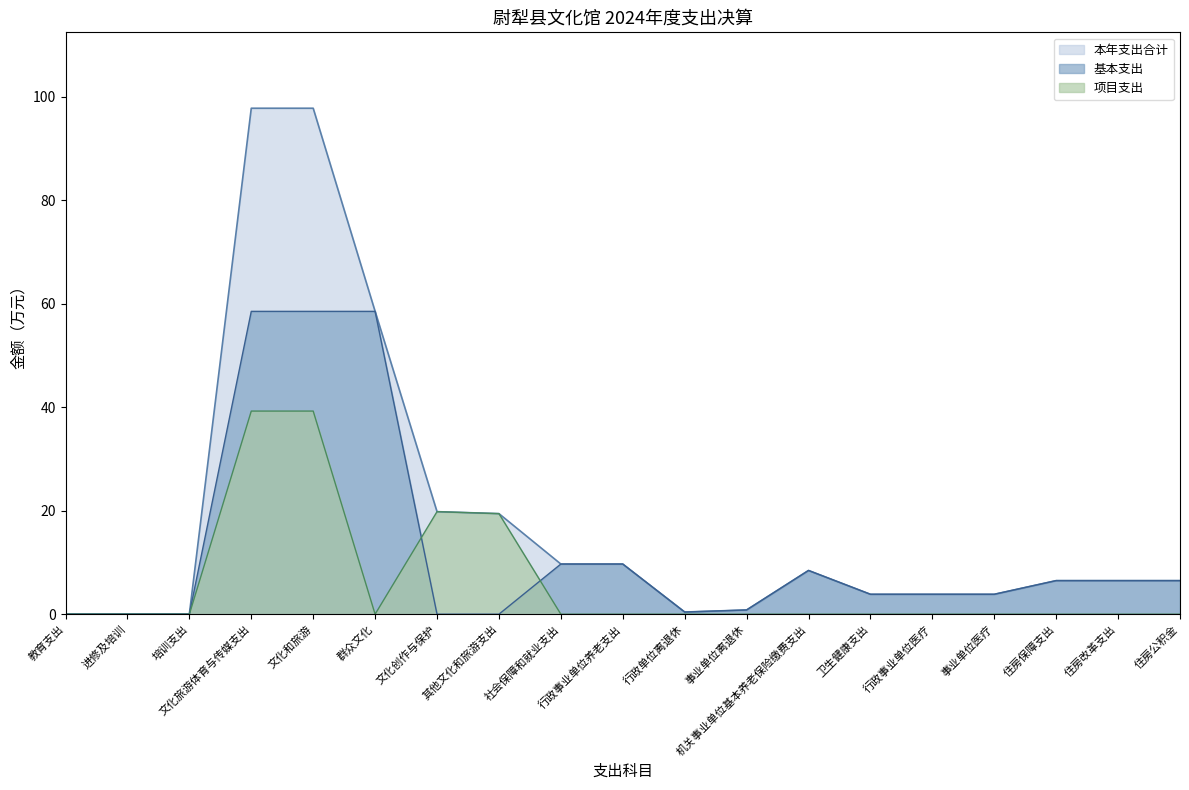

What is the spread (max minus min) of values at 其他文化和旅游支出?

19.4